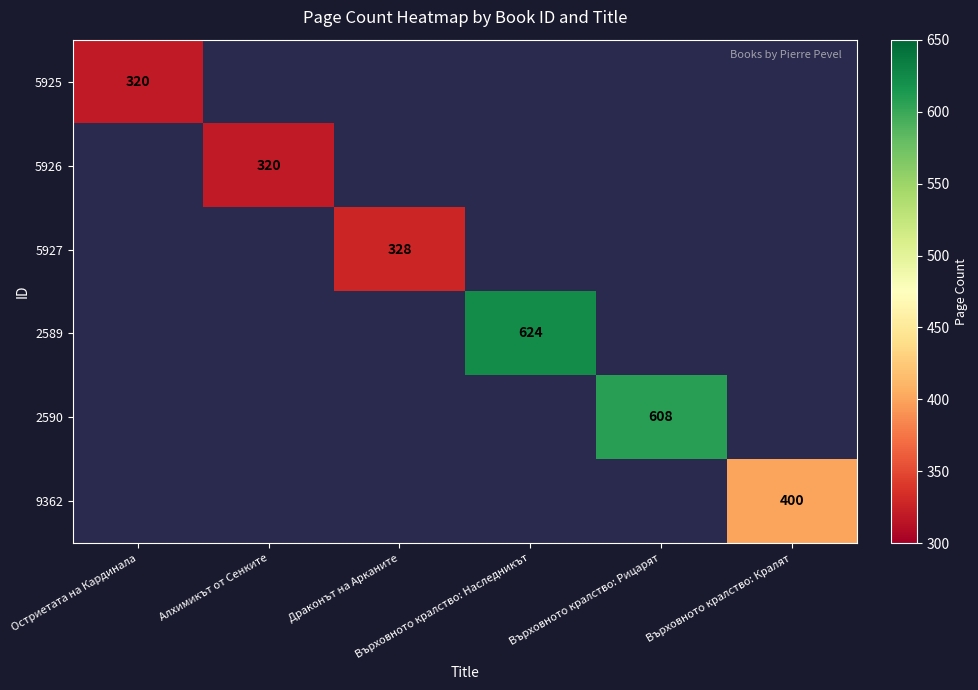

Between Алхимикът от Сенките and Върховното кралство: Кралят, which series saw the biggest shift?

9362